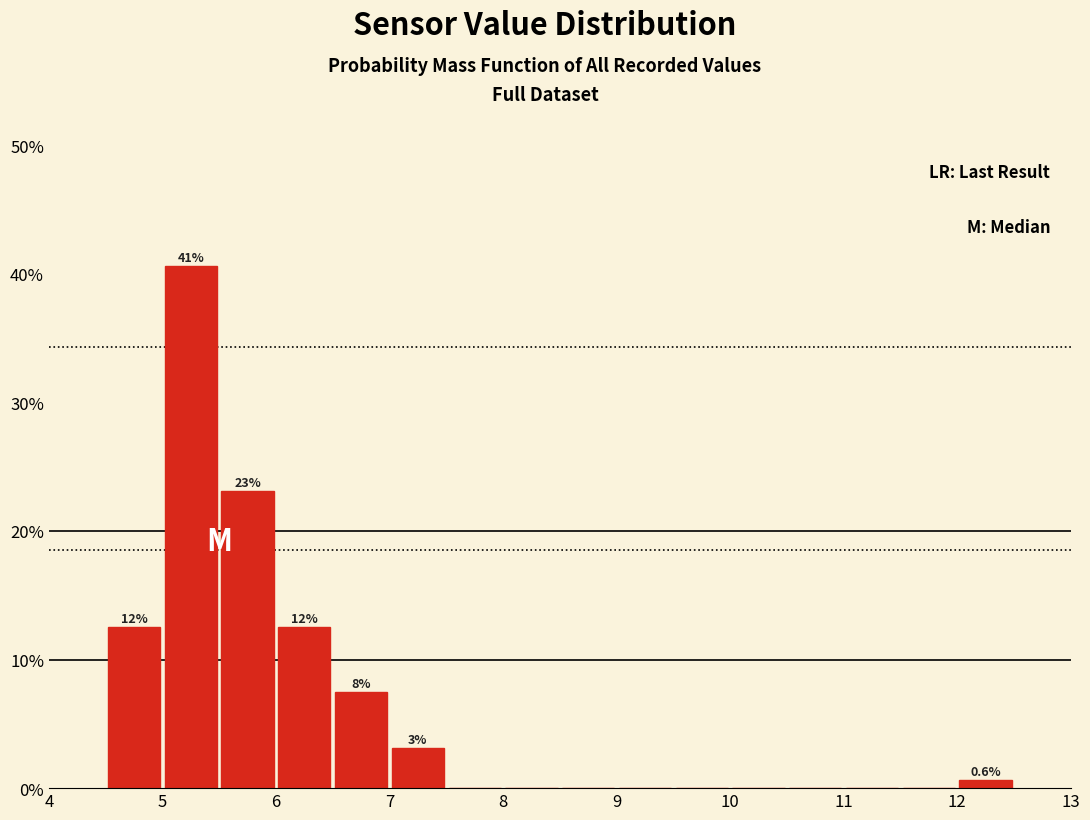

Which range on the x-axis has the tallest bar?

5.0 to 5.5